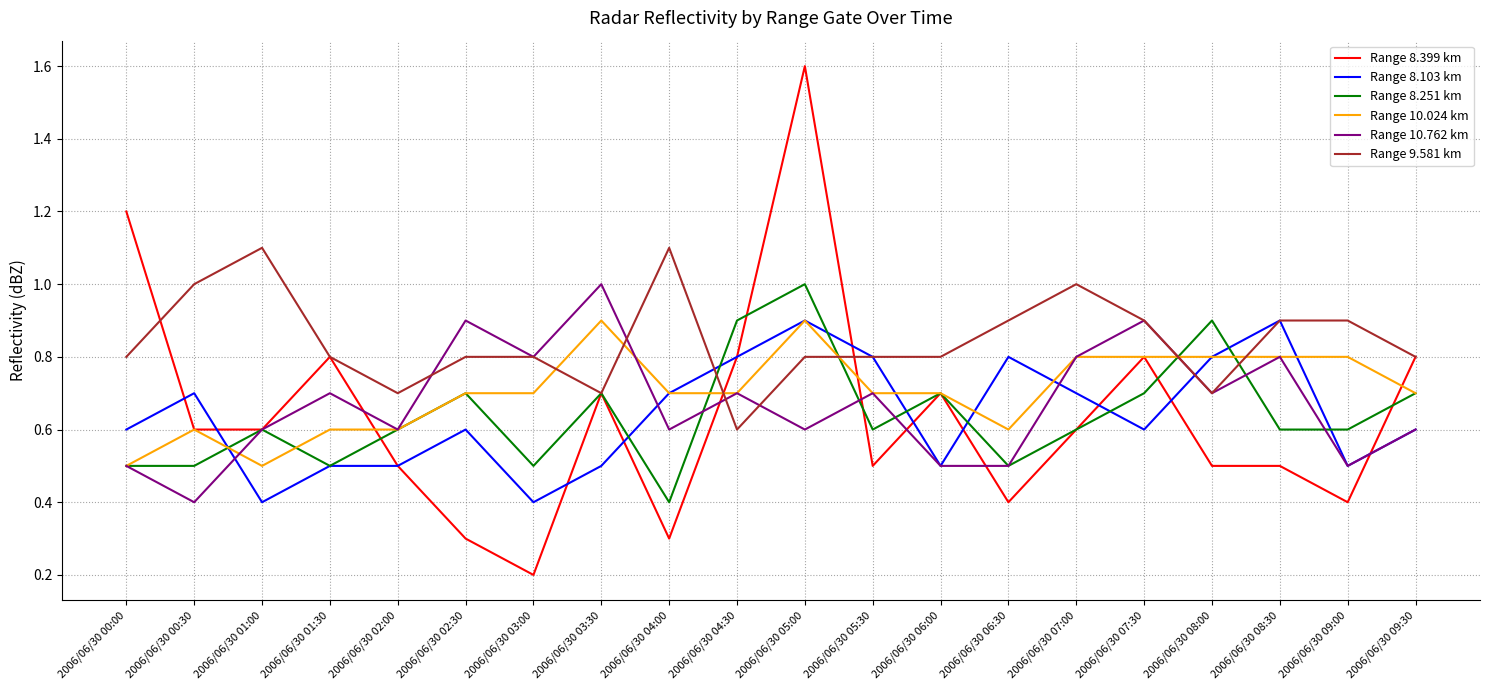

What is the highest value of the Range 10.024 km series?

0.9